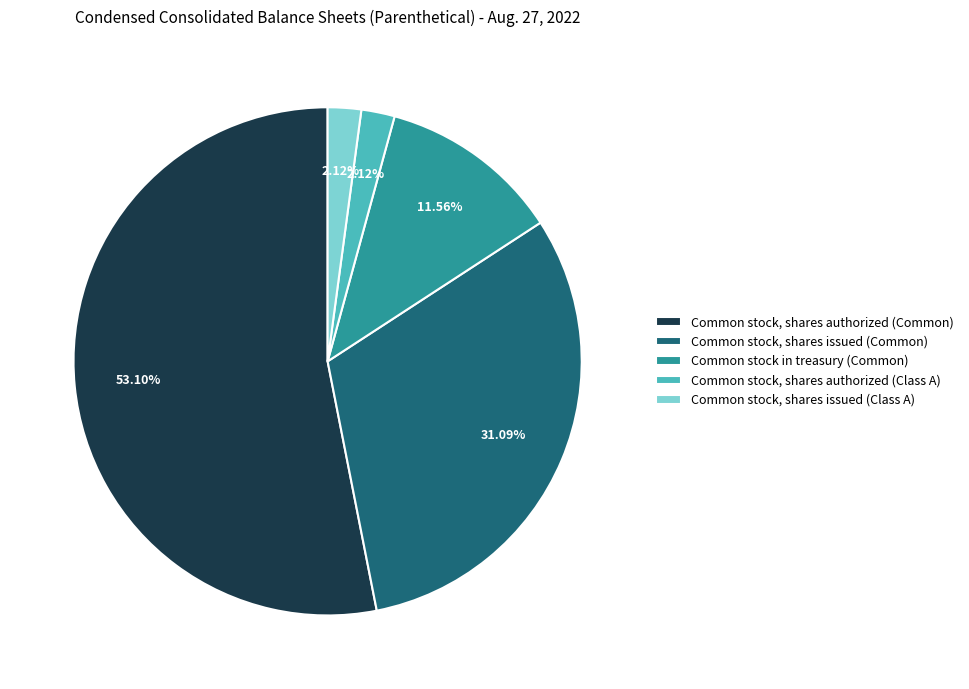

To the nearest percent, what is the difference between the Common stock, shares authorized (Common) and Common stock in treasury (Common) slice percentages?

42%